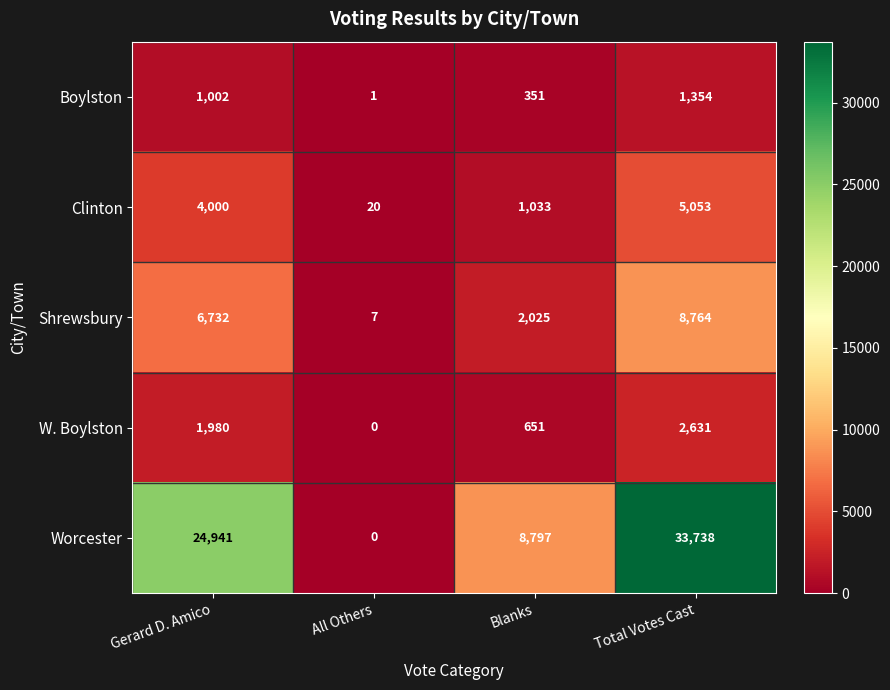

The value of W. Boylston at All Others is 0. True or false?

True